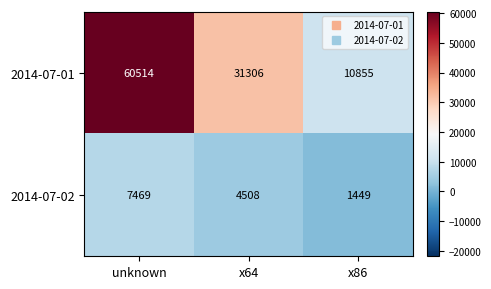

How many distinct data groups are displayed?

2